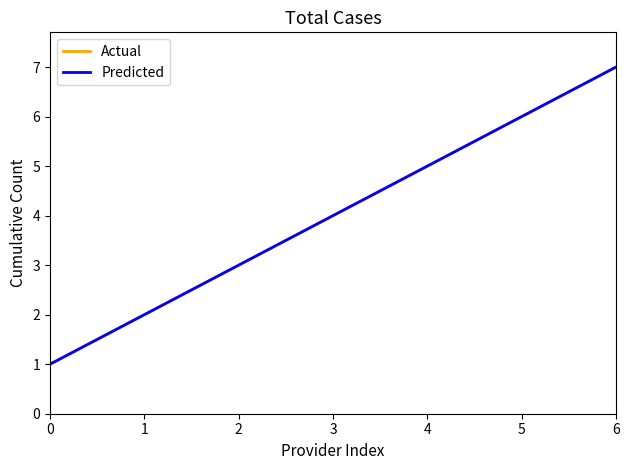

Does the chart display data point markers on the line(s)?

No